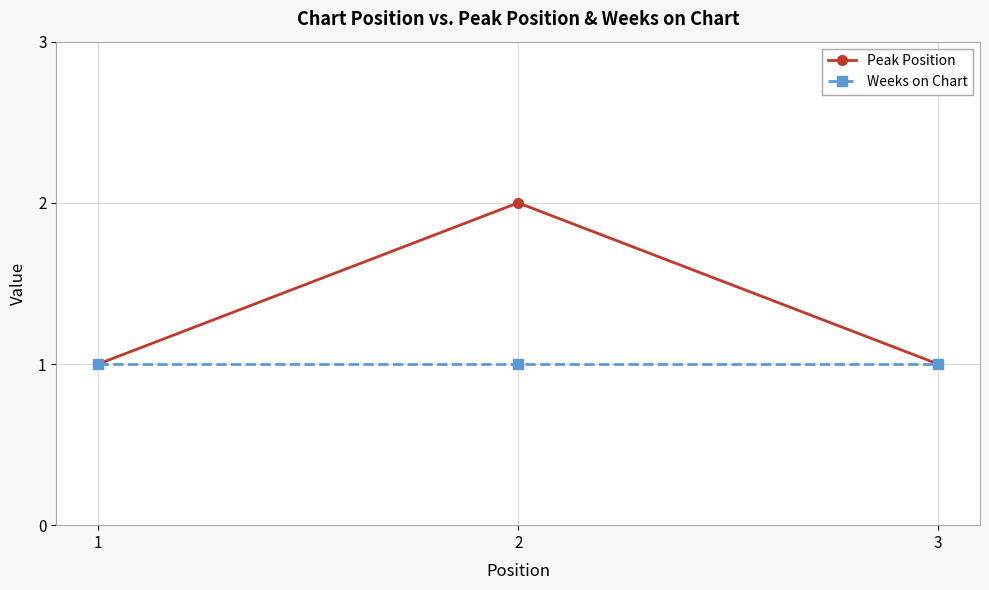

What value does the Weeks on Chart series have at 3?

1